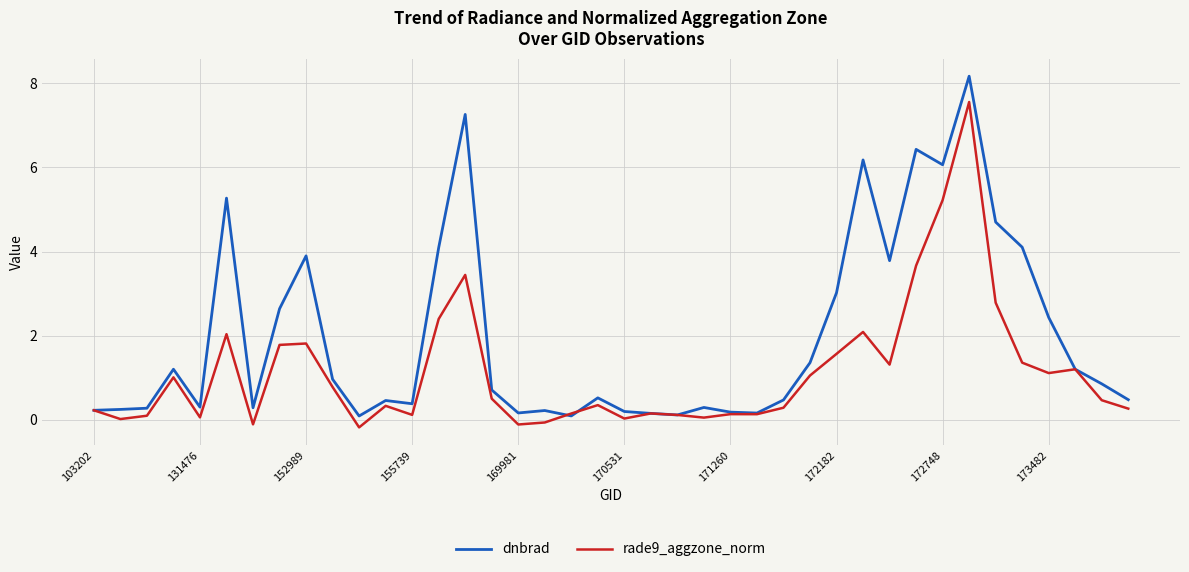

What is the greatest value displayed?

8.2